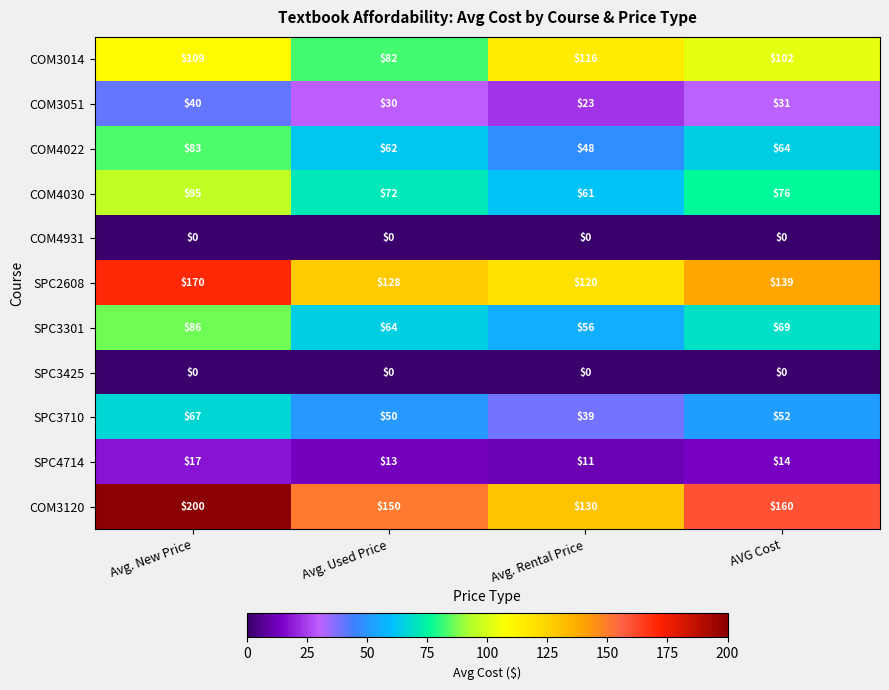

What is the spread (max minus min) of values at Avg. Used Price?

150